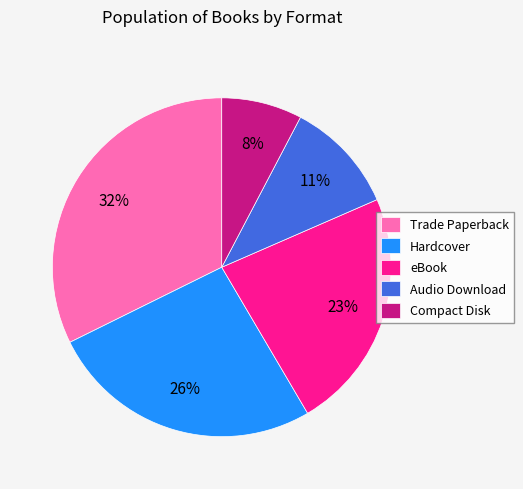

What percentage is the Compact Disk slice, to the nearest percent?

8%